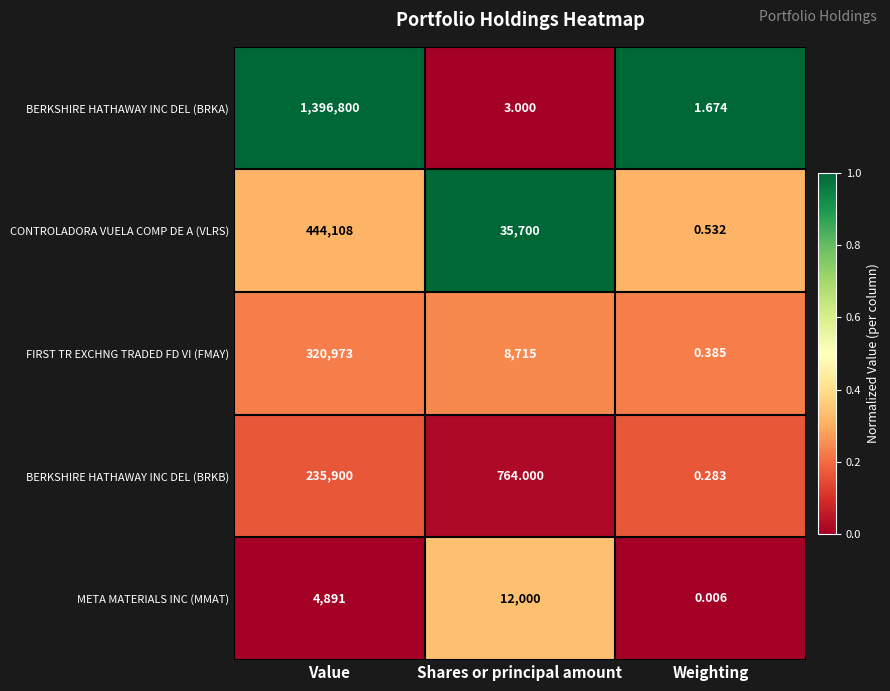

Which label corresponds to the largest value in the chart?

Value